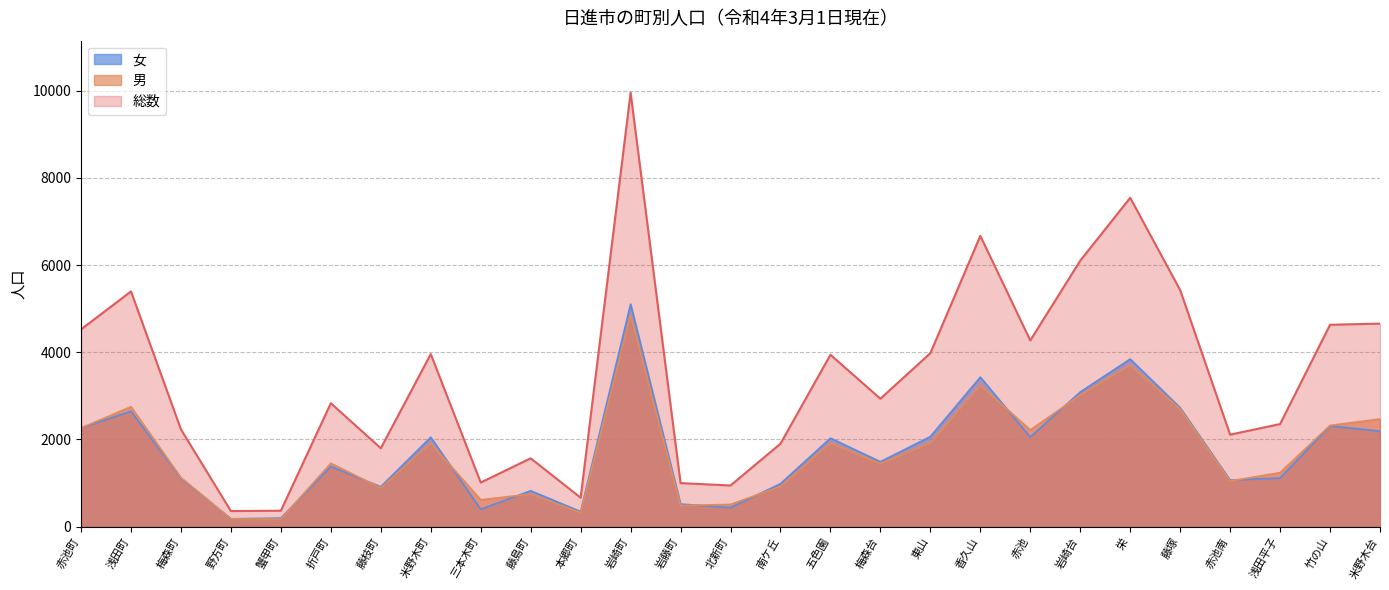

At how many categories does at least one series exceed 8145?

1